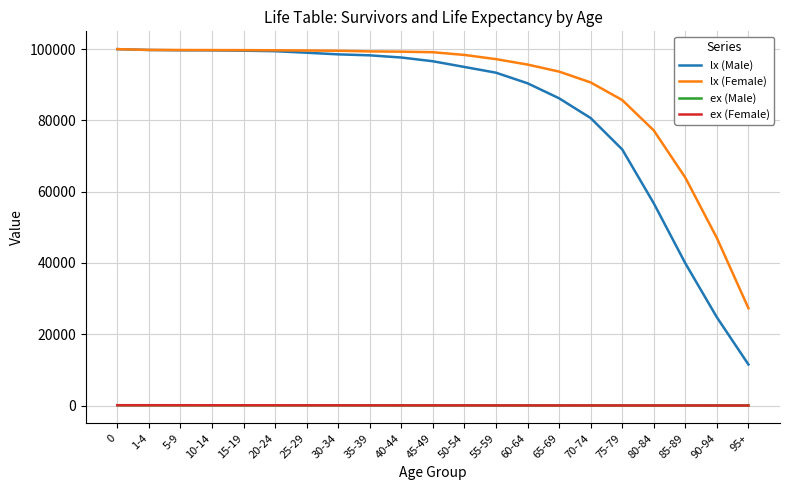

How many lines are shown in the chart?

4